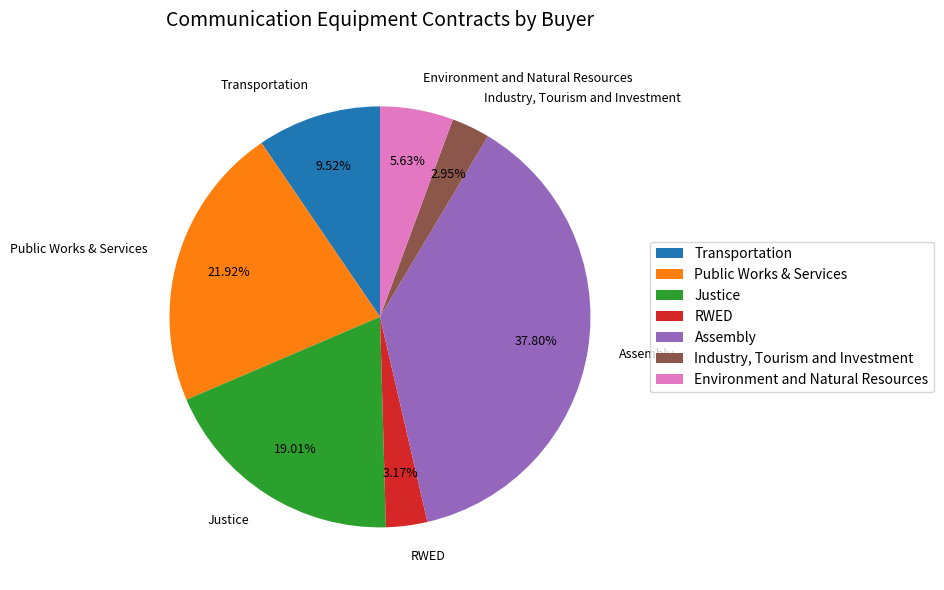

What percentage do Assembly and Transportation together represent?

47.3%